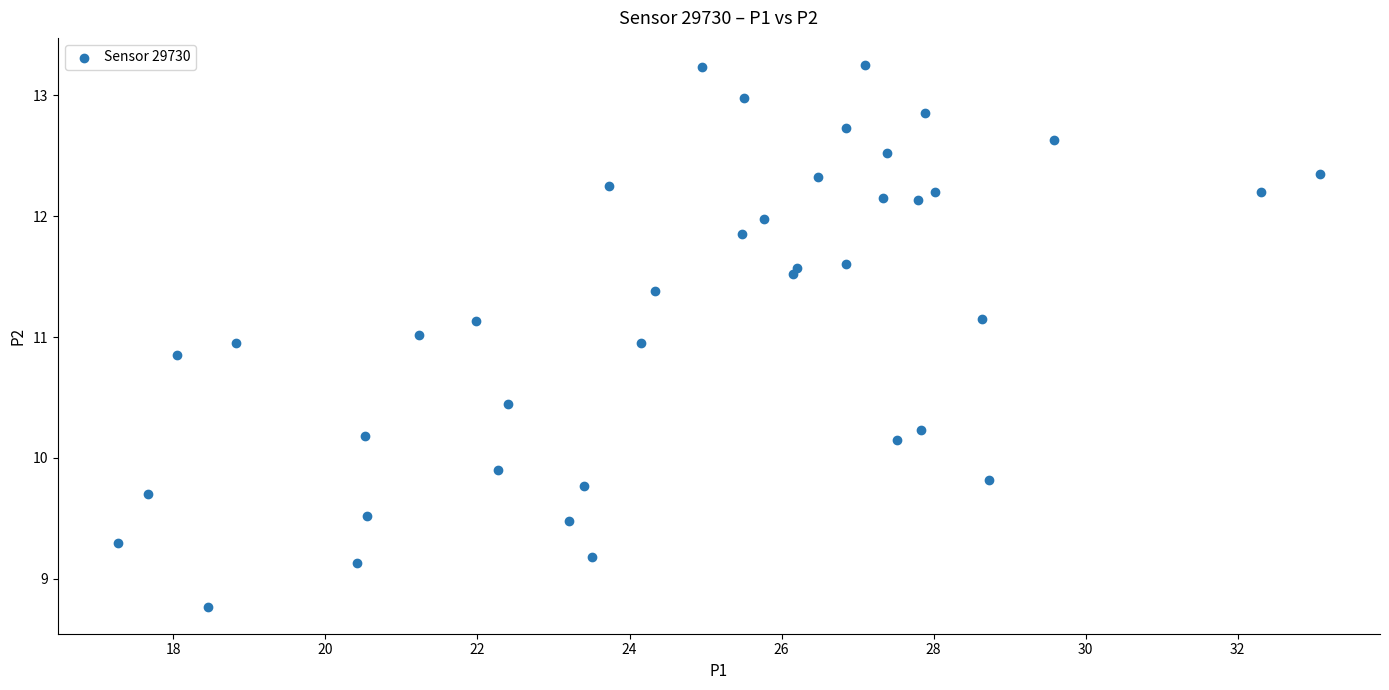

What is the range of Y values (max minus min)?

4.5